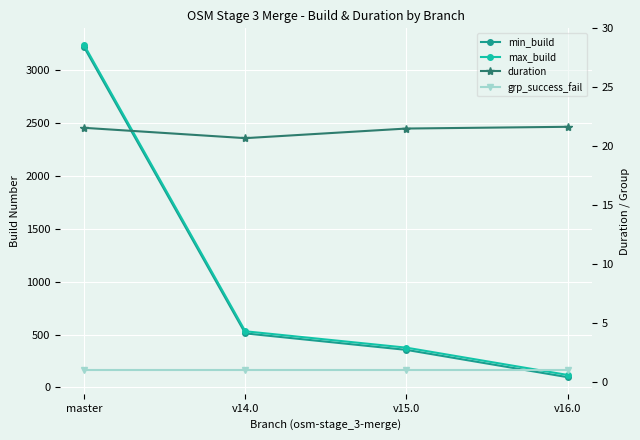

Which category has the highest value in the duration series?

v16.0